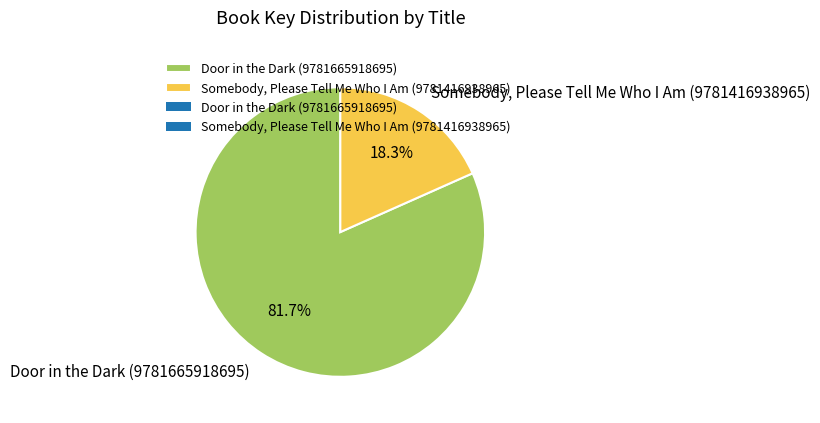

To the nearest percent, what portion does Somebody, Please Tell Me Who I Am (9781416938965) represent?

18%